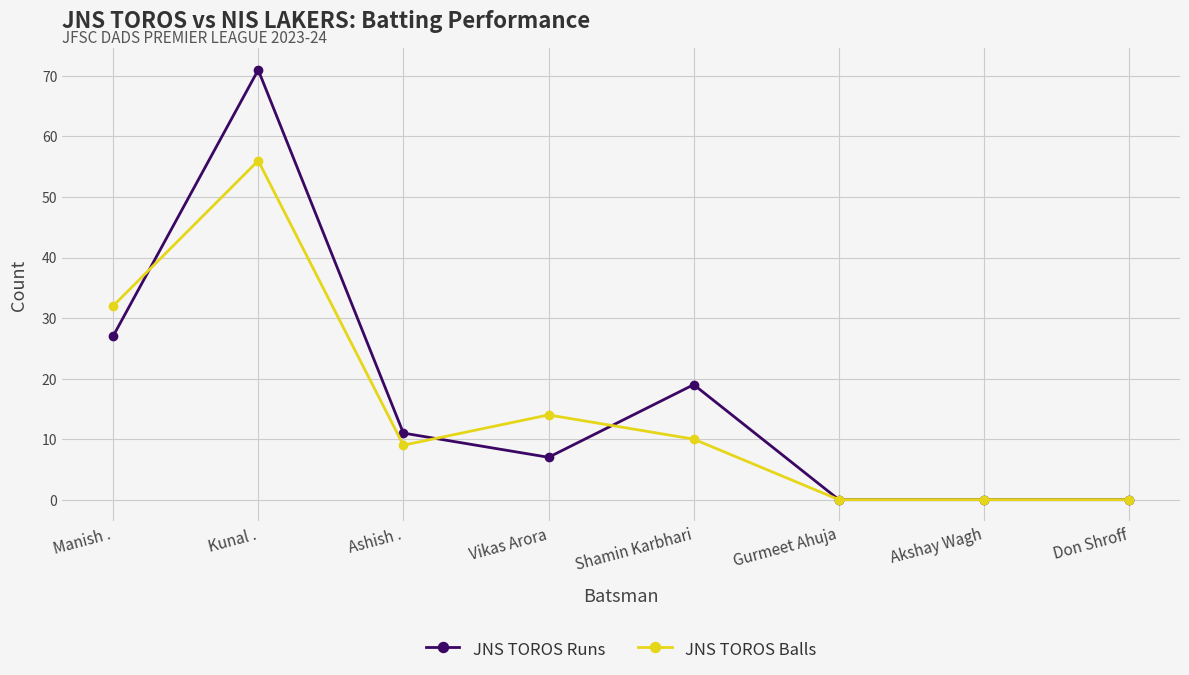

Reading right to left, transcribe all the data shown in this chart.

JNS TOROS Runs: Don Shroff=0	Akshay Wagh=0	Gurmeet Ahuja=0	Shamin Karbhari=19	Vikas Arora=7	Ashish .=11	Kunal .=71	Manish .=27
JNS TOROS Balls: Don Shroff=0	Akshay Wagh=0	Gurmeet Ahuja=0	Shamin Karbhari=10	Vikas Arora=14	Ashish .=9	Kunal .=56	Manish .=32